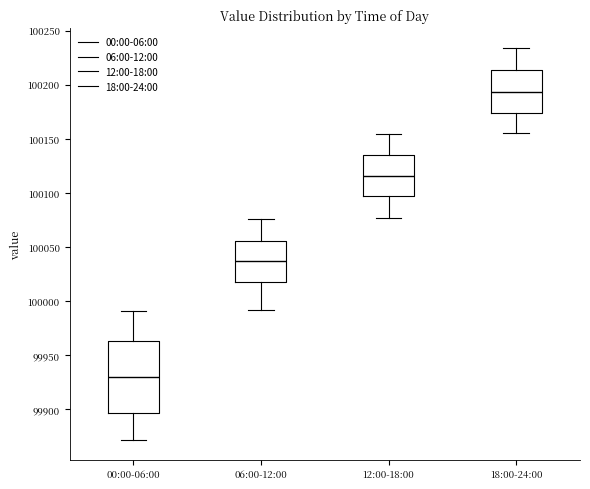

Where is the lower edge of the box for 18:00-24:00 on the y-axis? The values are not printed on the chart, so give them approximately, as read against the axis.

100175